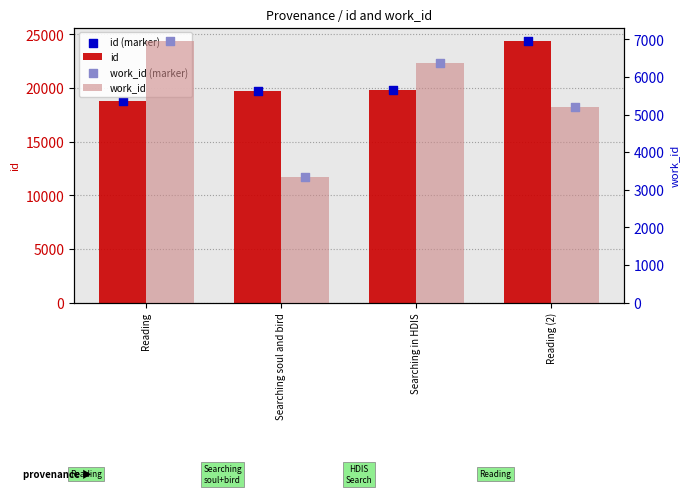

Which series contains the lowest Y value?

work_id